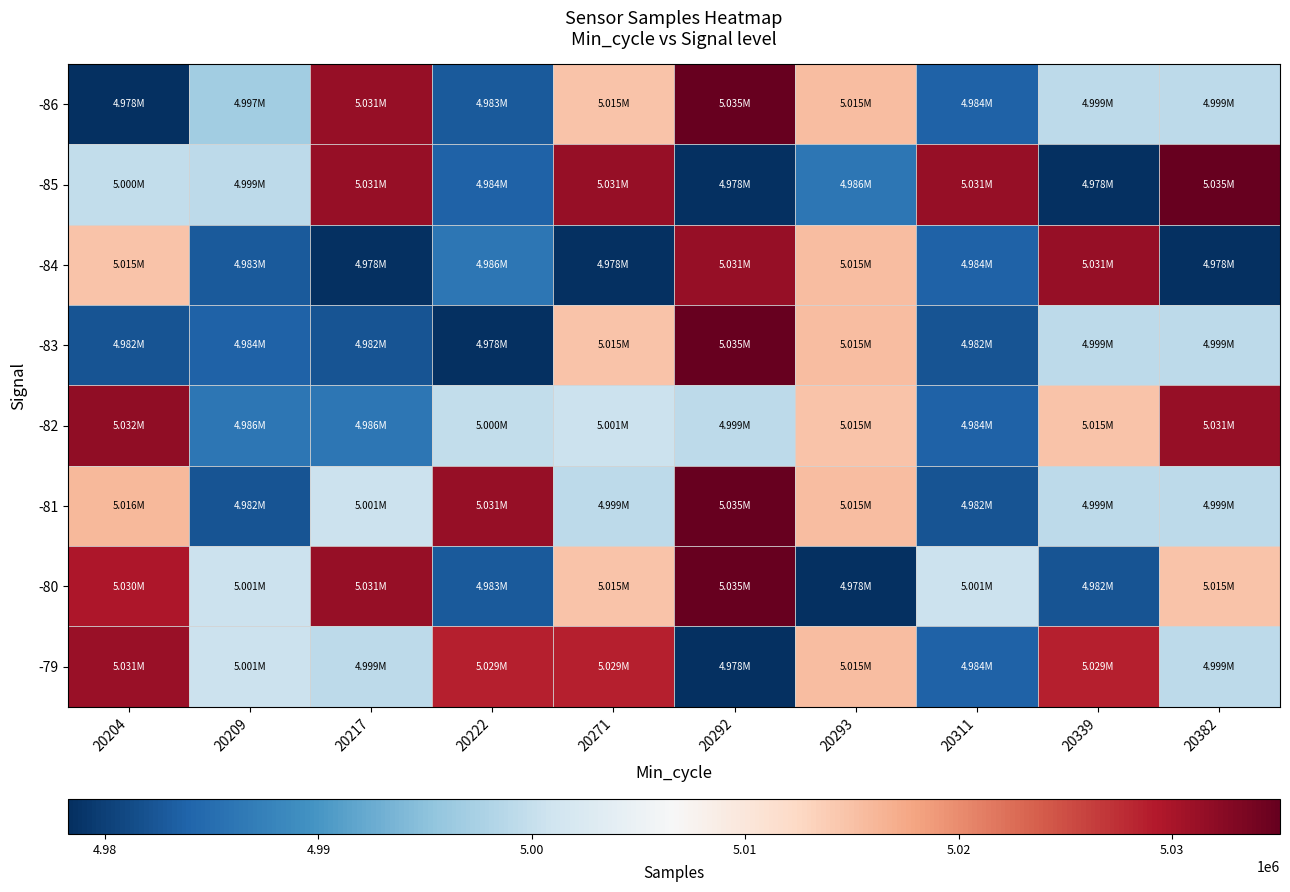

Reading left to right, transcribe all the data shown in this chart.

-86: 20204=4978268	20209=4996780	20217=5031317	20222=4982811	20271=5014752	20292=5035062	20293=5015487	20311=4983689	20339=4999336	20382=4999255
-85: 20204=4999657	20209=4999336	20217=5031317	20222=4983689	20271=5031317	20292=4978268	20293=4986235	20311=5031317	20339=4978268	20382=5035062
-84: 20204=5014752	20209=4982811	20217=4978268	20222=4986235	20271=4978268	20292=5031317	20293=5015487	20311=4983689	20339=5031317	20382=4978268
-83: 20204=4982044	20209=4983689	20217=4982044	20222=4978268	20271=5014752	20292=5035062	20293=5015487	20311=4982044	20339=4999336	20382=4999255
-82: 20204=5031813	20209=4986235	20217=4986235	20222=4999657	20271=5000542	20292=4999336	20293=5014752	20311=4983689	20339=5014752	20382=5031317
-81: 20204=5015812	20209=4982182	20217=5000542	20222=5031317	20271=4999336	20292=5035062	20293=5015487	20311=4982182	20339=4999336	20382=4999336
-80: 20204=5029691	20209=5000542	20217=5031317	20222=4982811	20271=5014752	20292=5035062	20293=4978268	20311=5000675	20339=4982044	20382=5014752
-79: 20204=5031118	20209=5000675	20217=4999336	20222=5028767	20271=5028767	20292=4978268	20293=5015487	20311=4983689	20339=5028767	20382=4999255